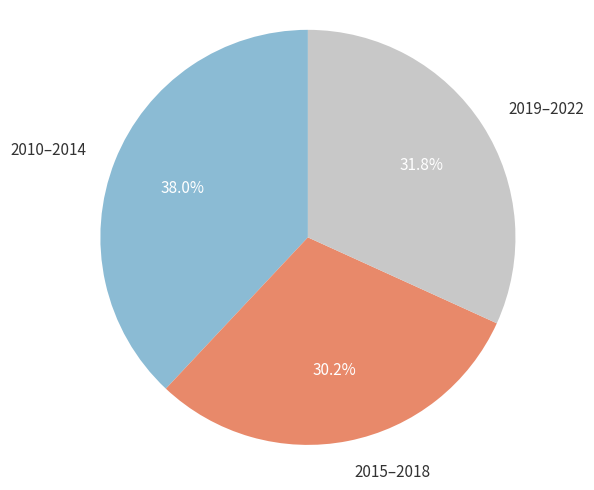

Does any single category account for the majority?

No